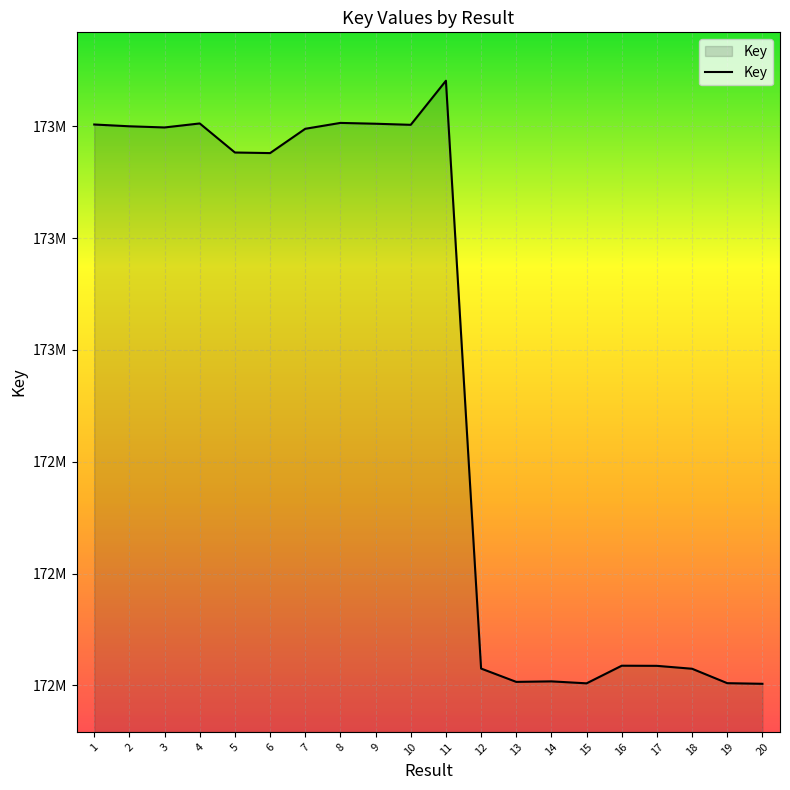

Does the chart display data point markers on the line(s)?

No